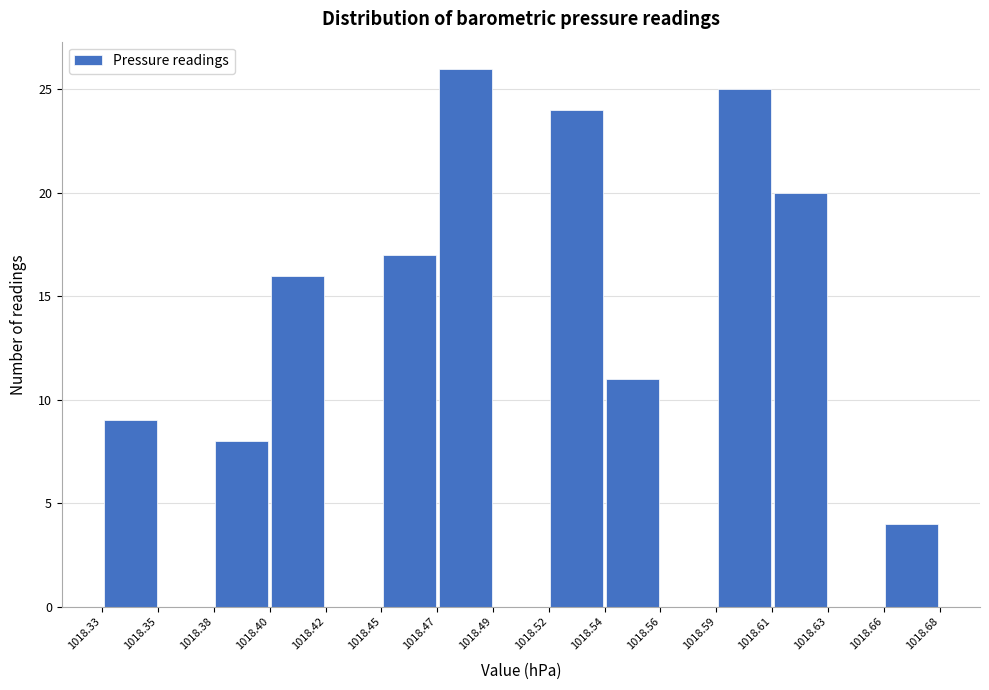

How tall is the bar that spans 1018.59 to 1018.61 on the x-axis? The values are not printed on the chart, so give them approximately, as read against the axis.

25